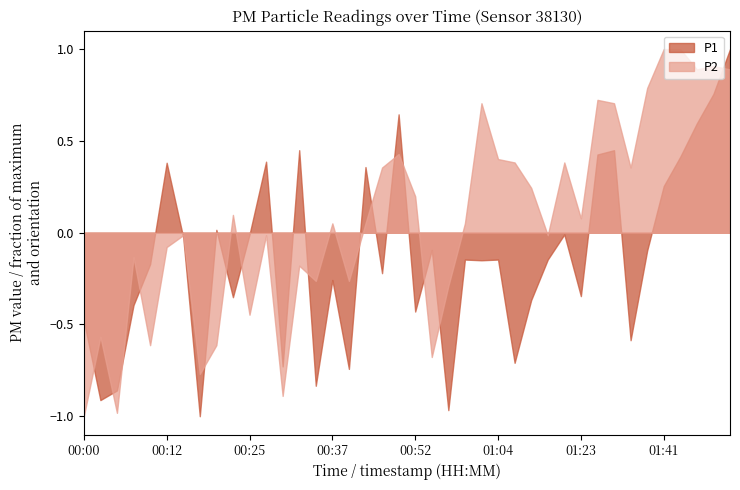

Which series has the largest total across all categories?

P2